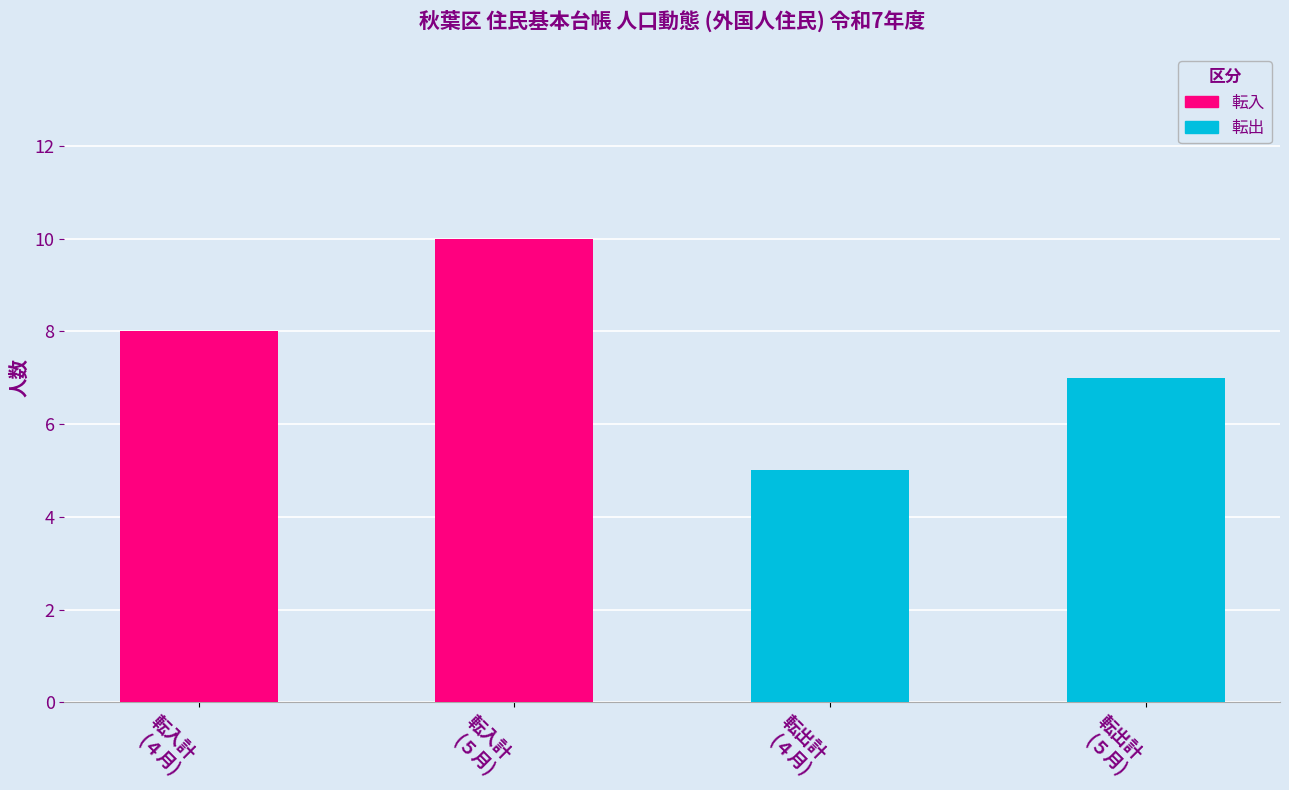

How many data points are less than 8?

2